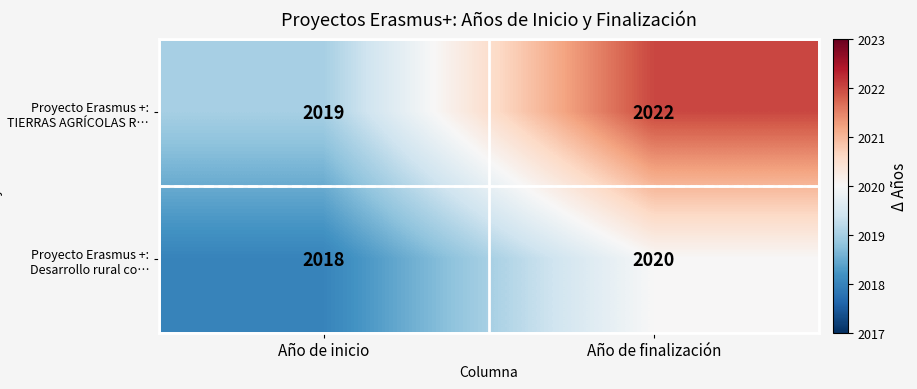

Where is Proyecto Erasmus +: TIERRAS AGRÍCOLAS R… nearest to the value 2020?

Año de inicio